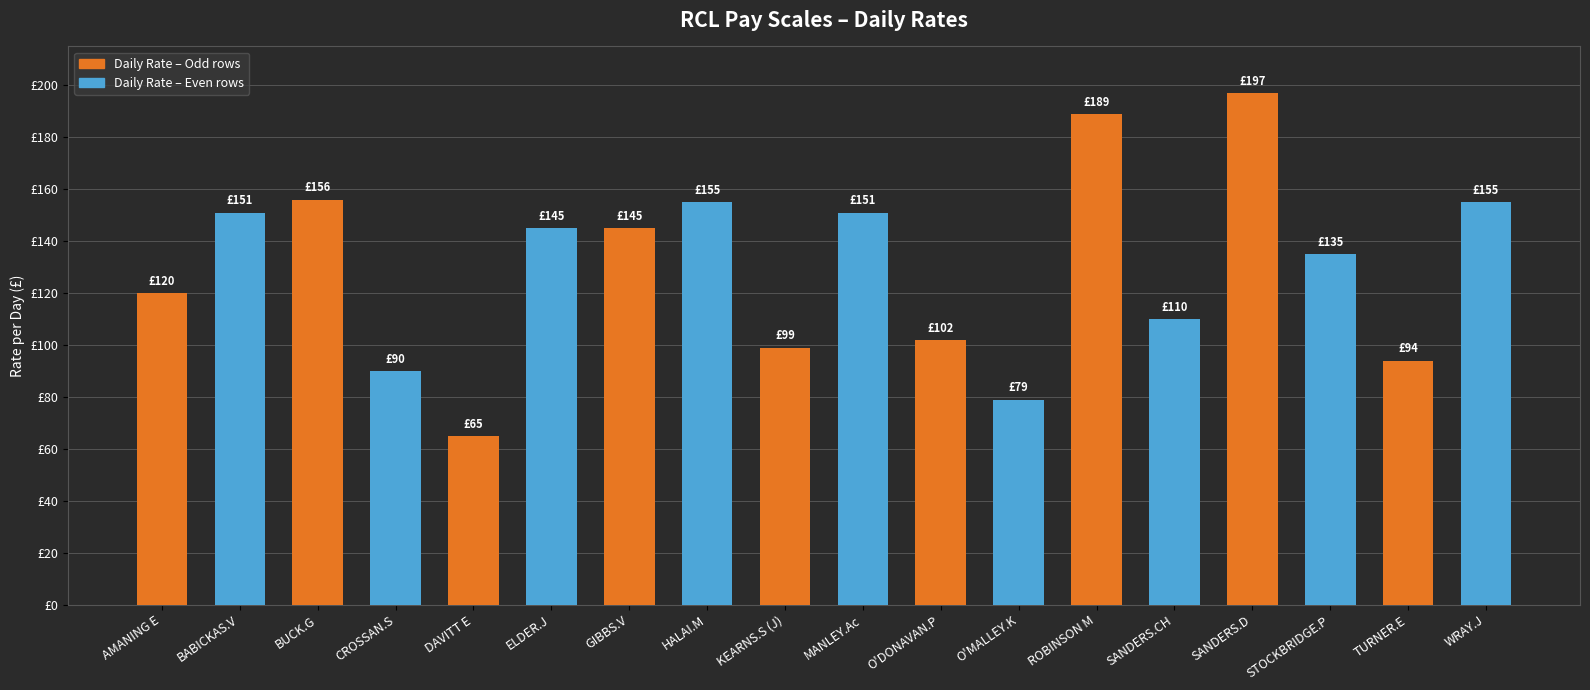

Rank the categories by value from highest to lowest.

SANDERS.D, ROBINSON M, BUCK.G, HALAI.M, WRAY.J, BABICKAS.V, MANLEY.Ac, ELDER.J, GIBBS.V, STOCKBRIDGE.P, AMANING E, SANDERS.CH, O'DONAVAN.P, KEARNS.S (J), TURNER.E, CROSSAN.S, O'MALLEY.K, DAVITT E